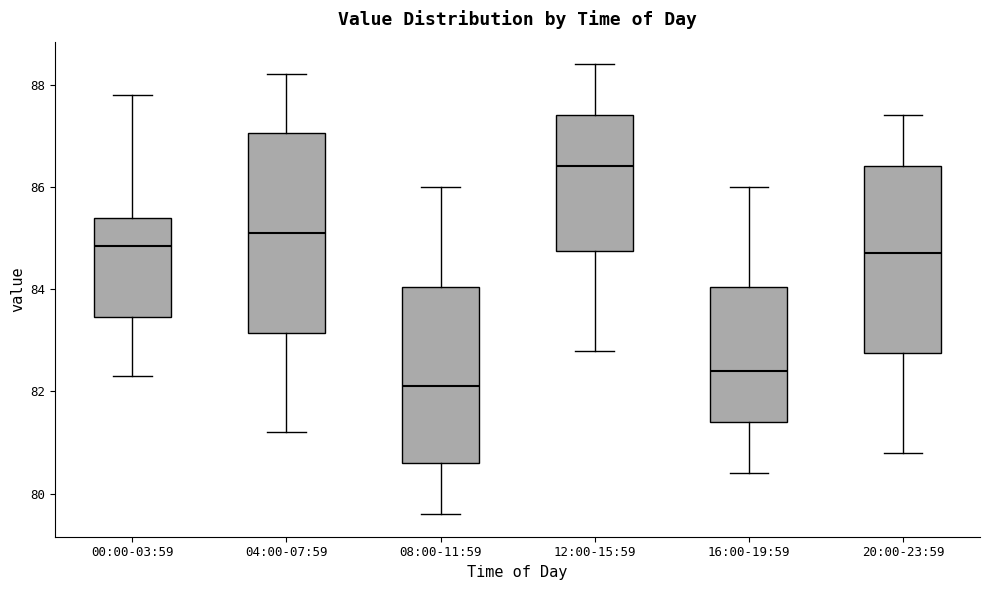

Which box is the tallest, from its lower edge to its upper edge?

04:00-07:59